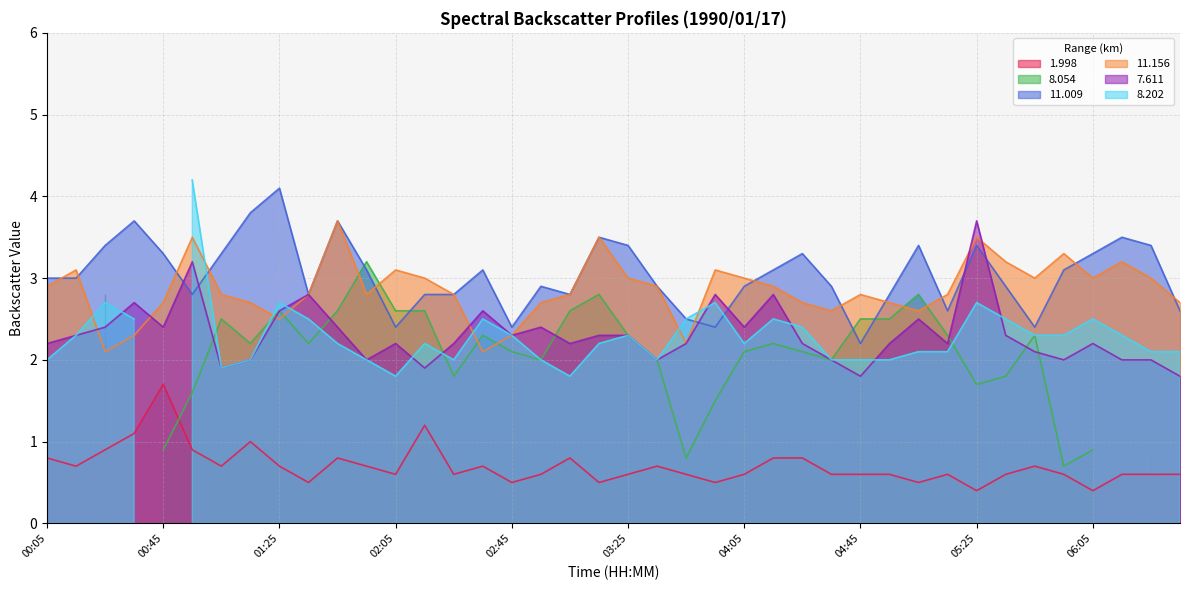

Which series changed the most between 00:25 and 03:25?

11.156